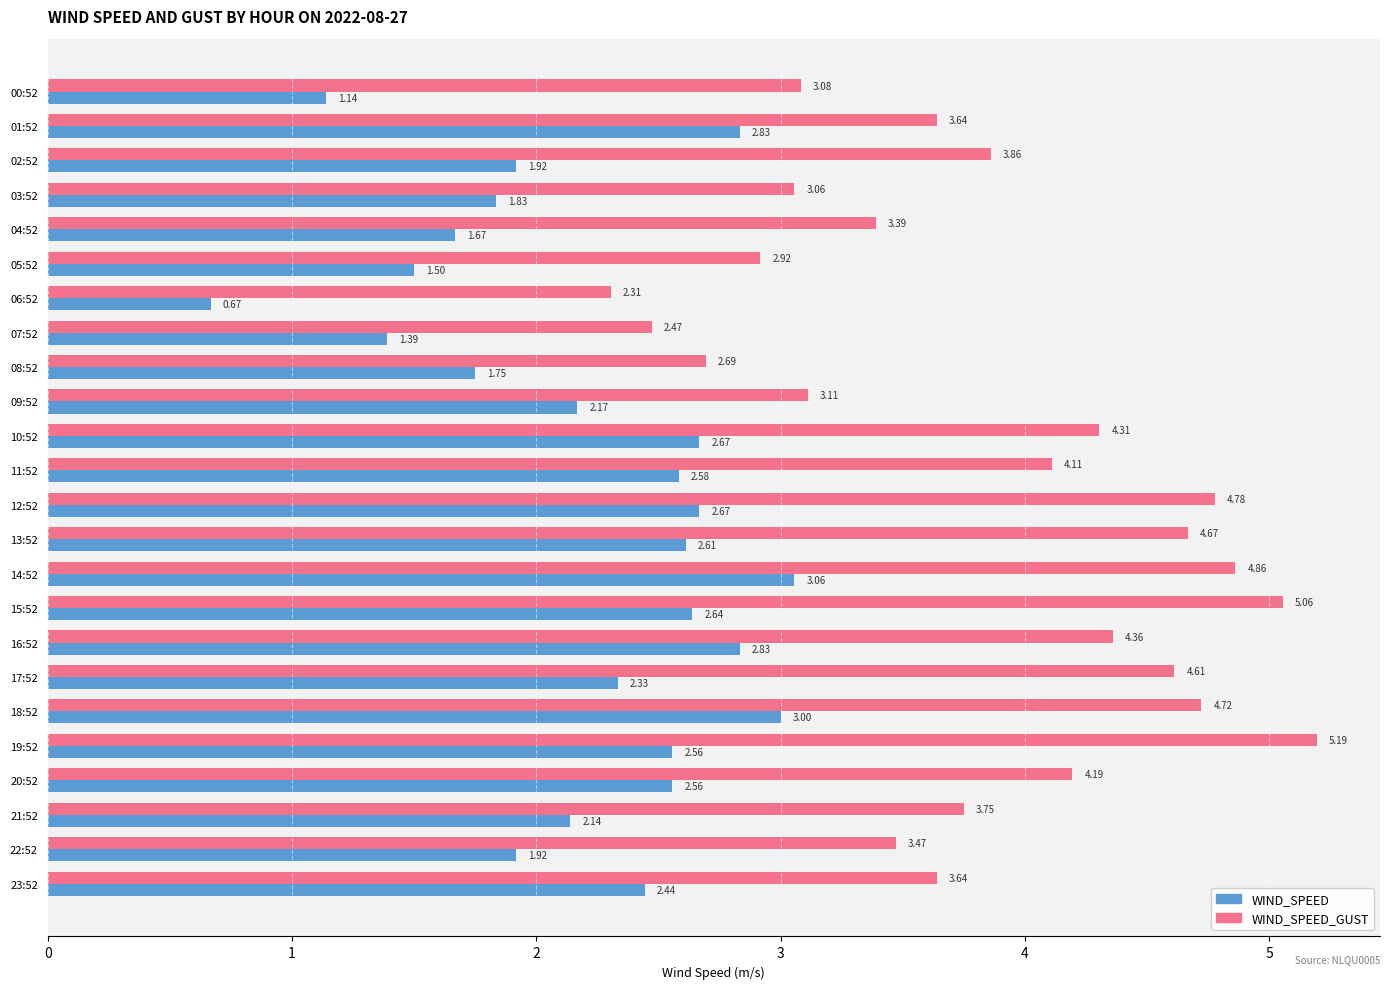

Which series has the widest spread of values?

WIND_SPEED_GUST